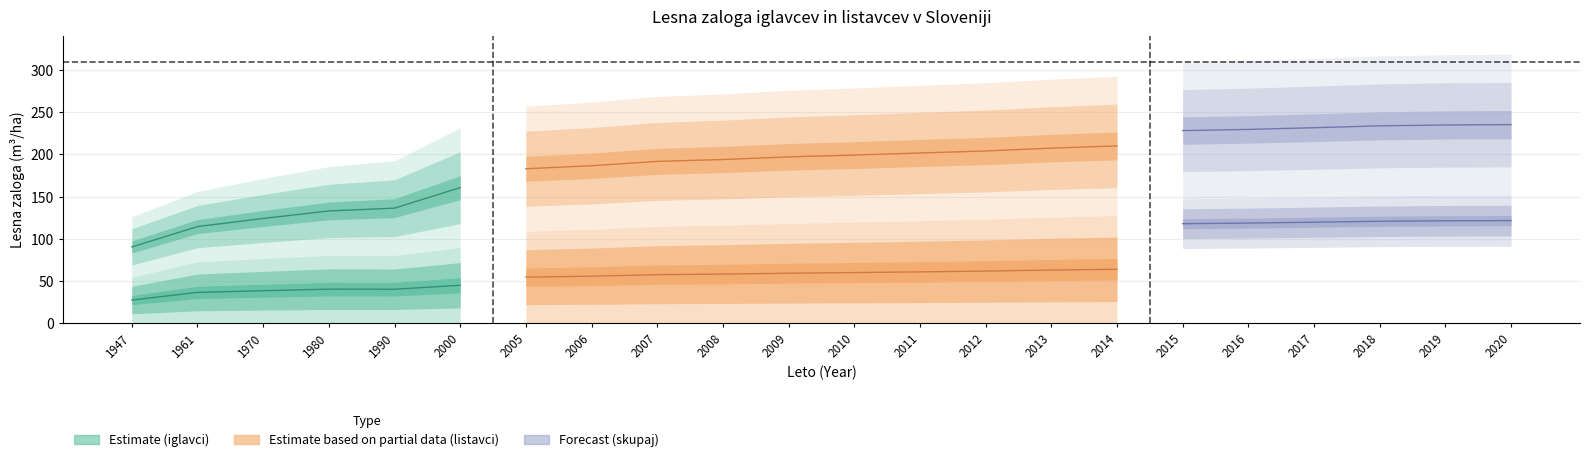

True or false: listavci has a value of 72.2 at 2016.

False